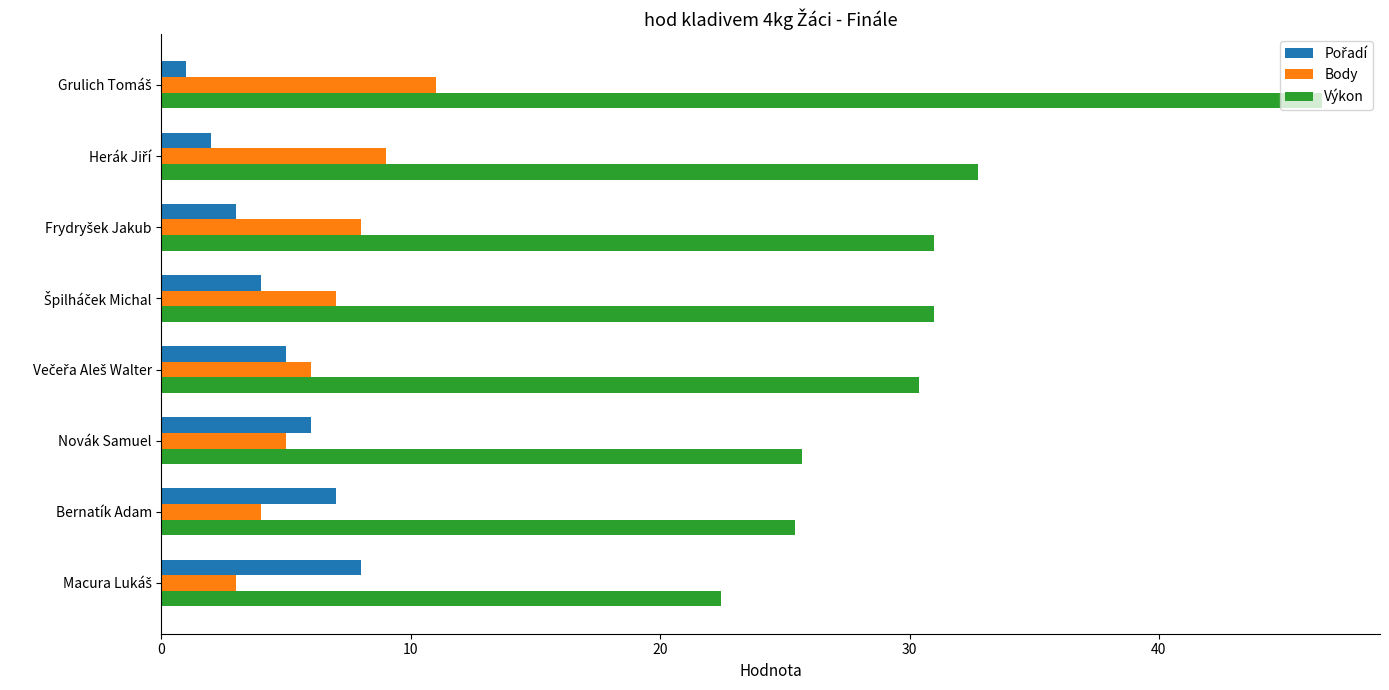

What is the maximum value for Výkon?

46.5